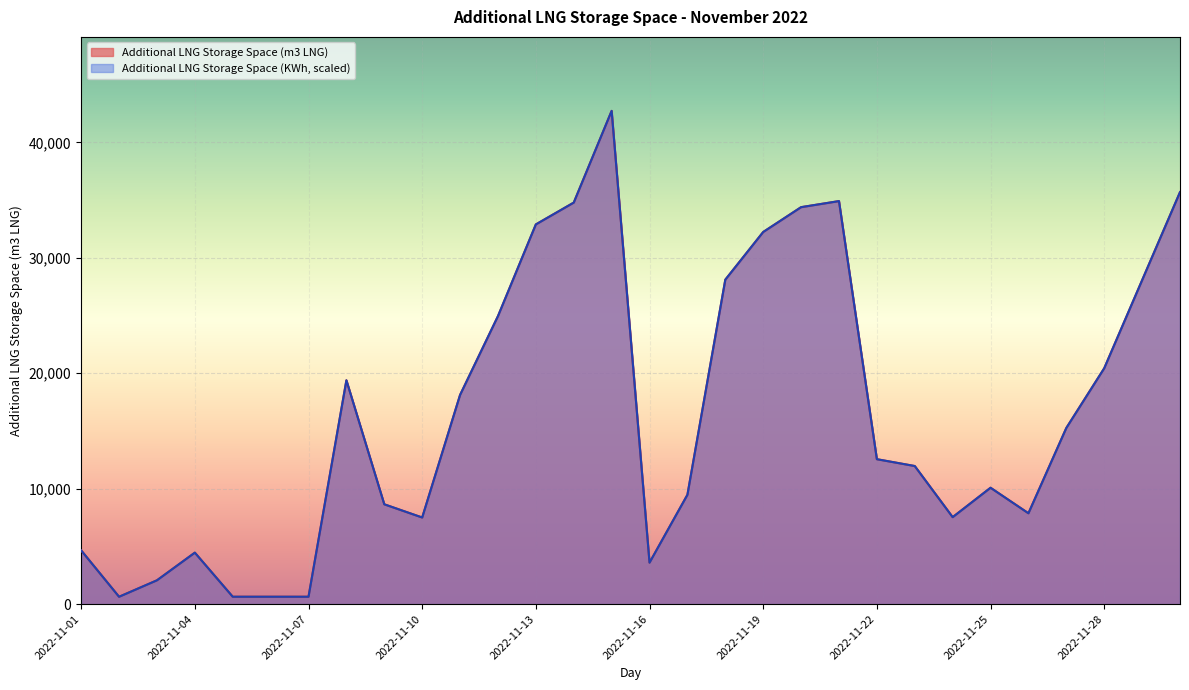

At which category does Additional LNG Storage Space (m3 LNG) reach its first local peak?

2022-11-04